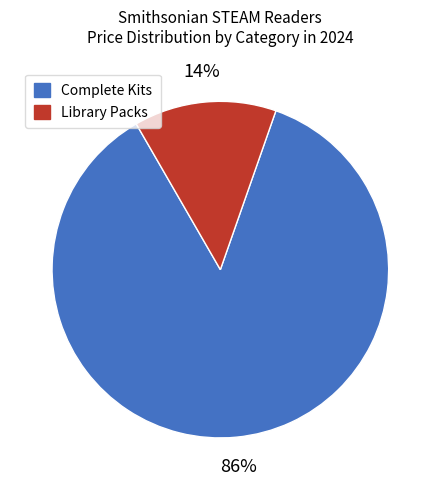

What percentage is the Complete Kits slice, to the nearest percent?

86%